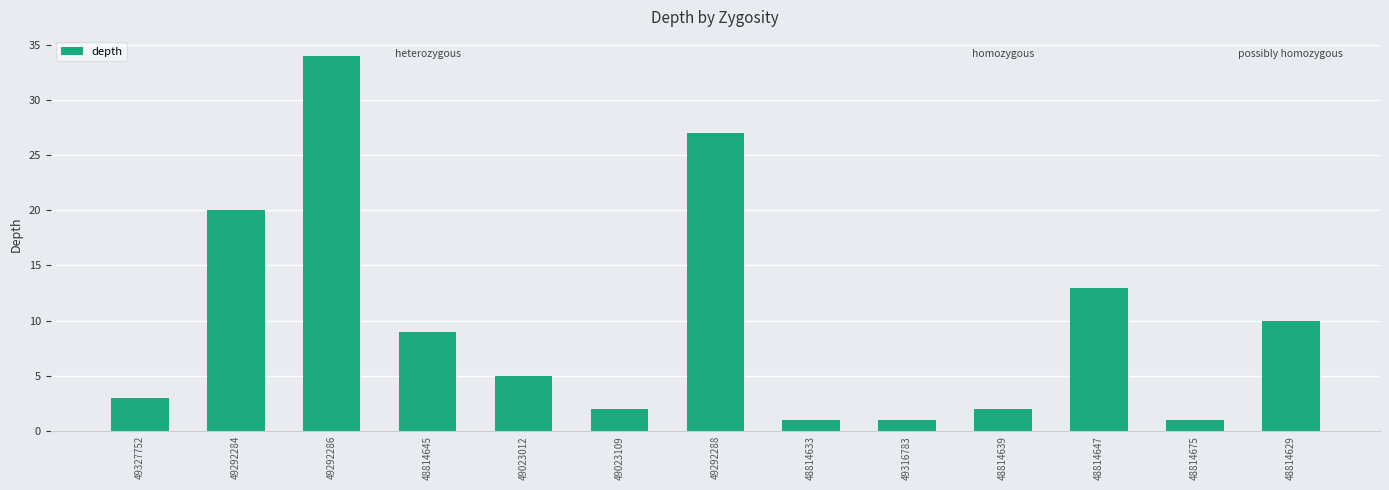

At which label is the value closest to 17?

49292284